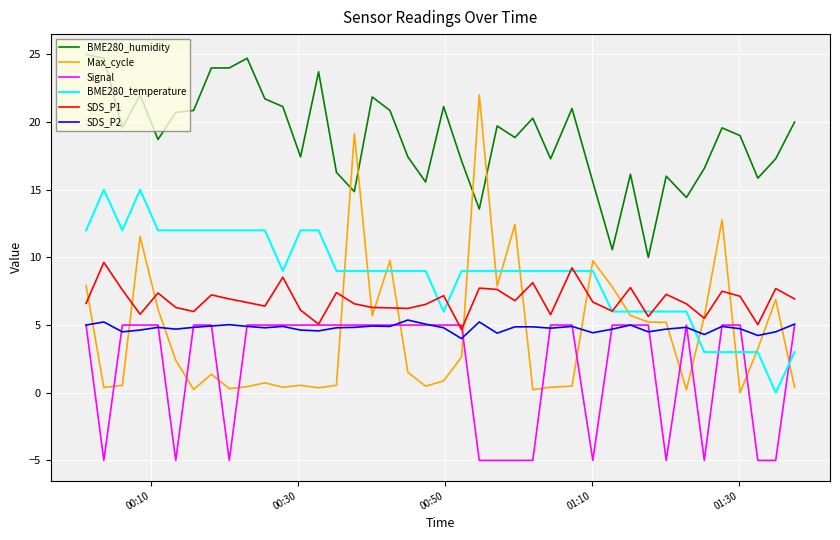

Which series has the largest total across all categories?

BME280_humidity